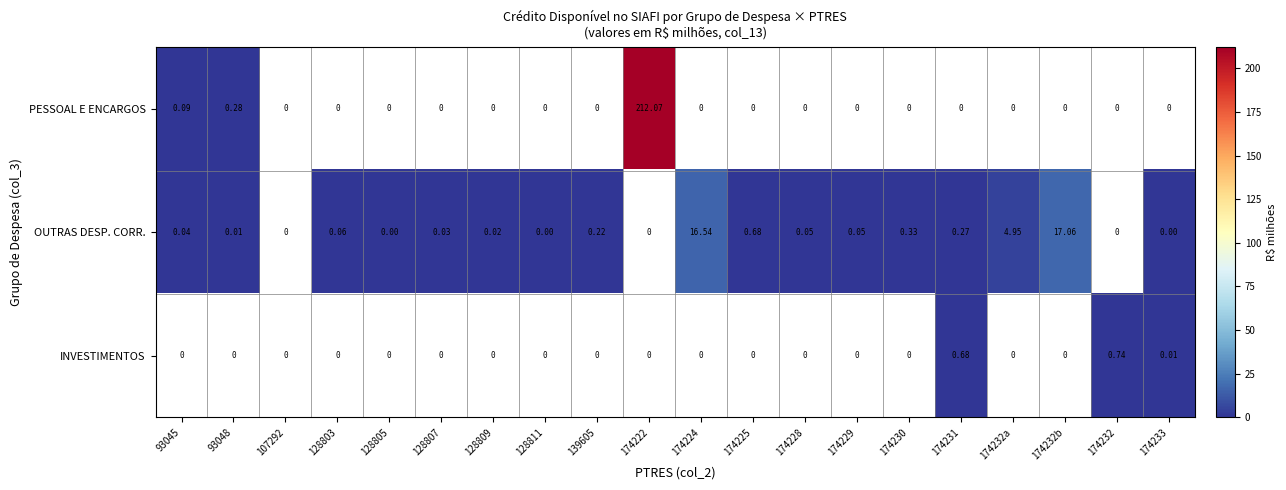

Which series has the largest total across all categories?

PESSOAL E ENCARGOS